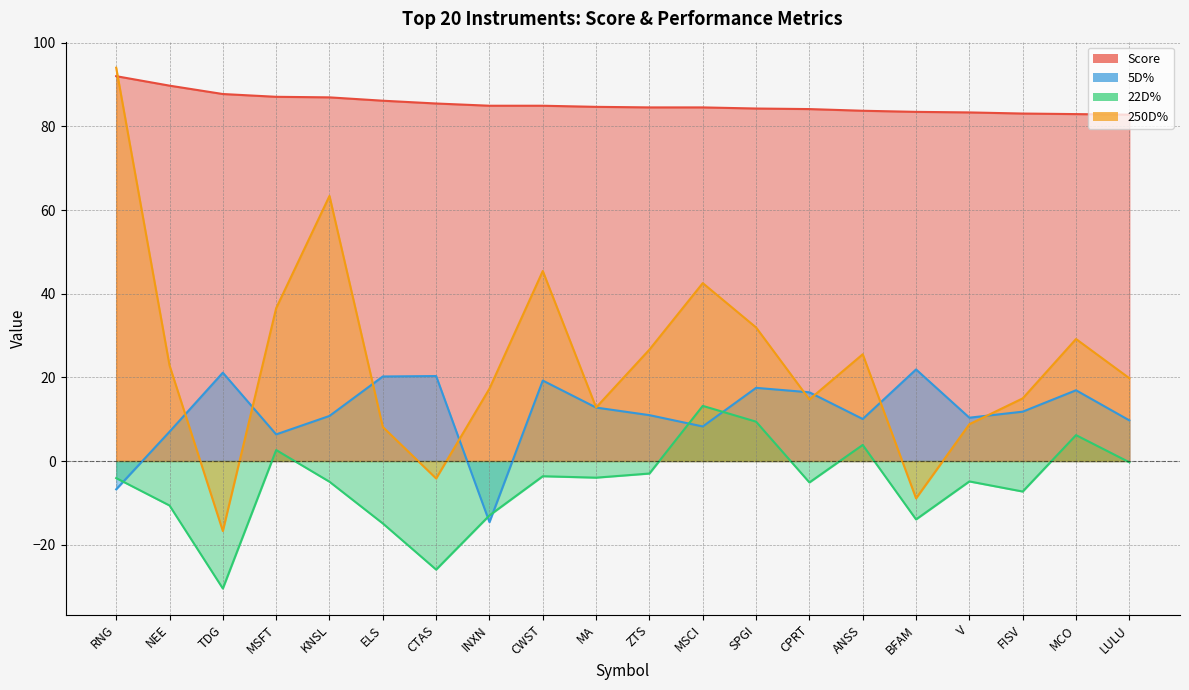

Is it true that 5D% equals 10.8 at KNSL?

True